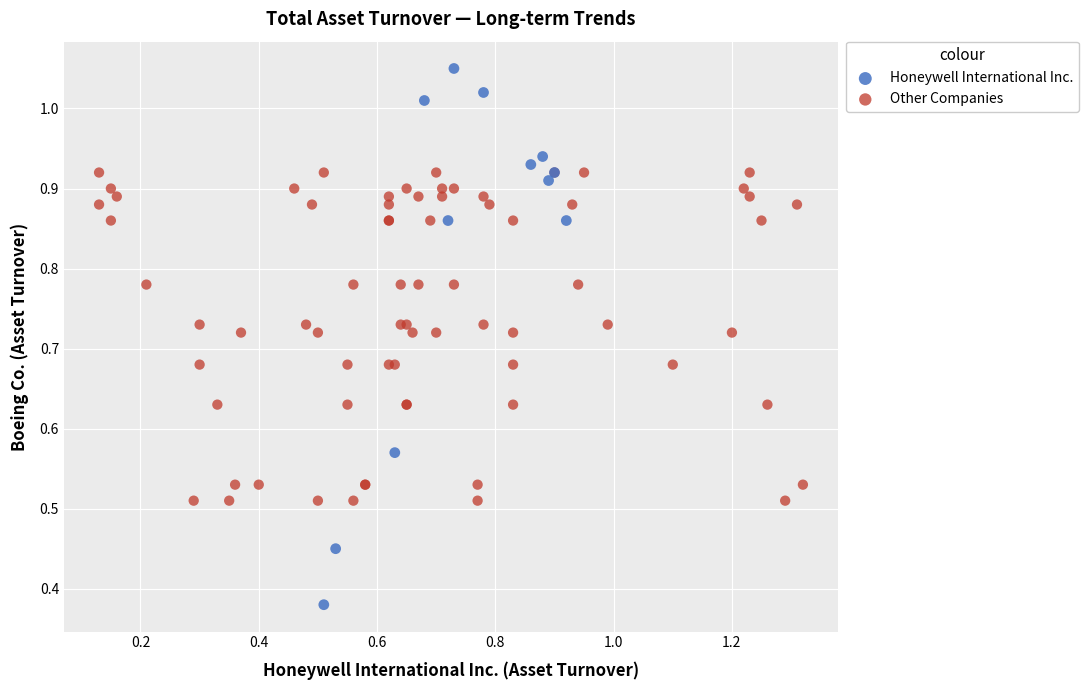

Which series reaches the maximum Y coordinate?

Honeywell International Inc.